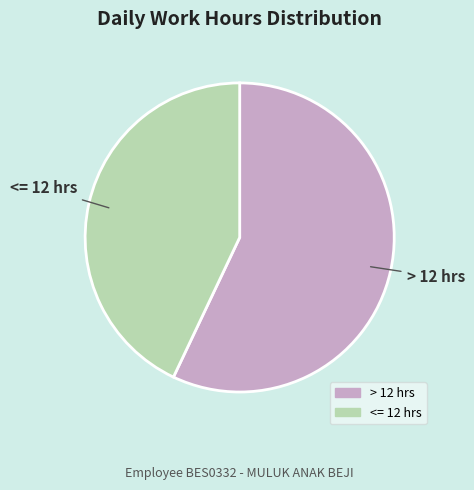

Approximately how many times larger is the value at <= 12 hrs compared to > 12 hrs?

0.8